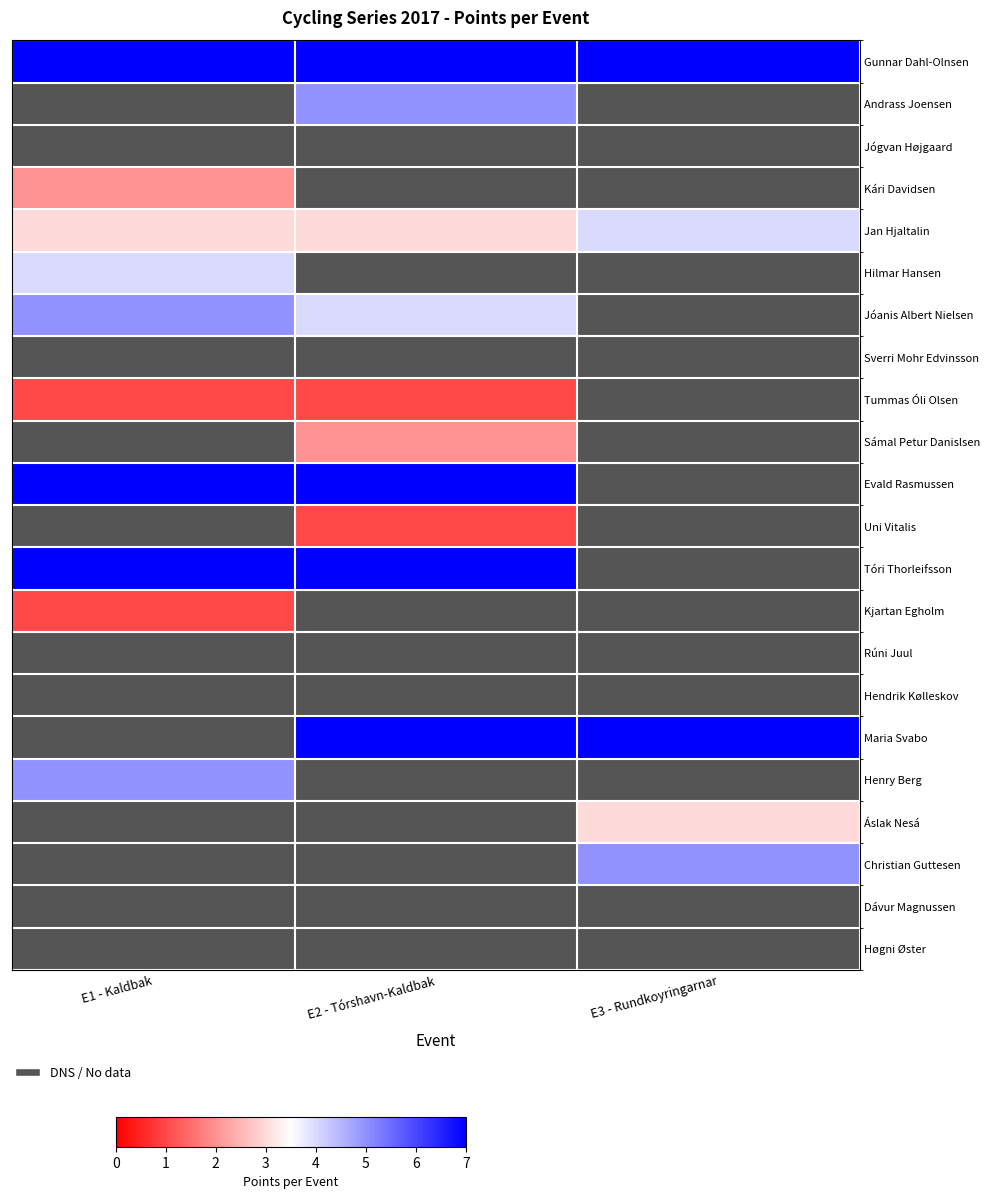

What is the difference between the highest and lowest values at E1 - Kaldbak?

6.0